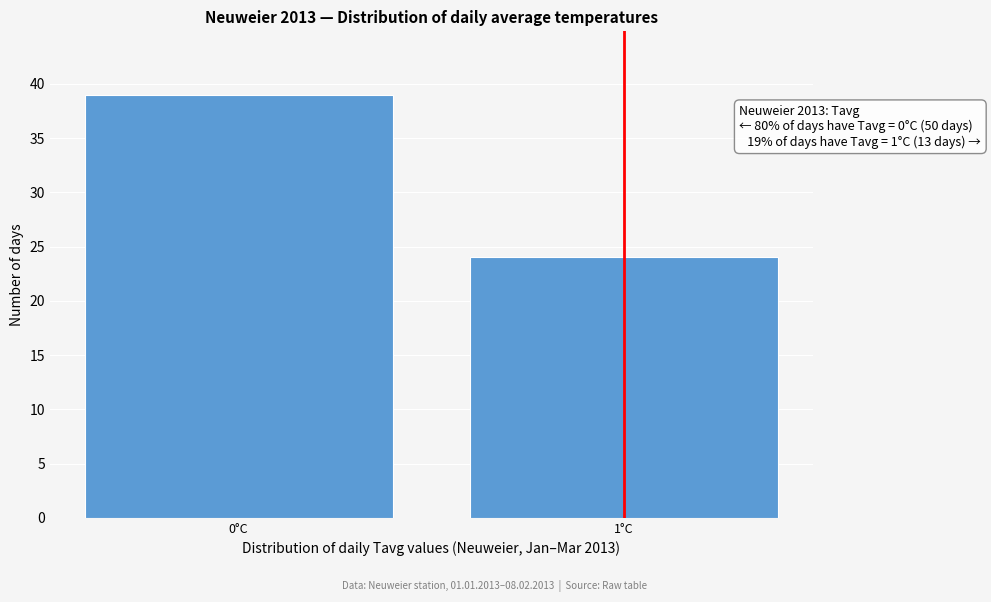

Reading left to right, what are all the values shown in this chart?

39	24